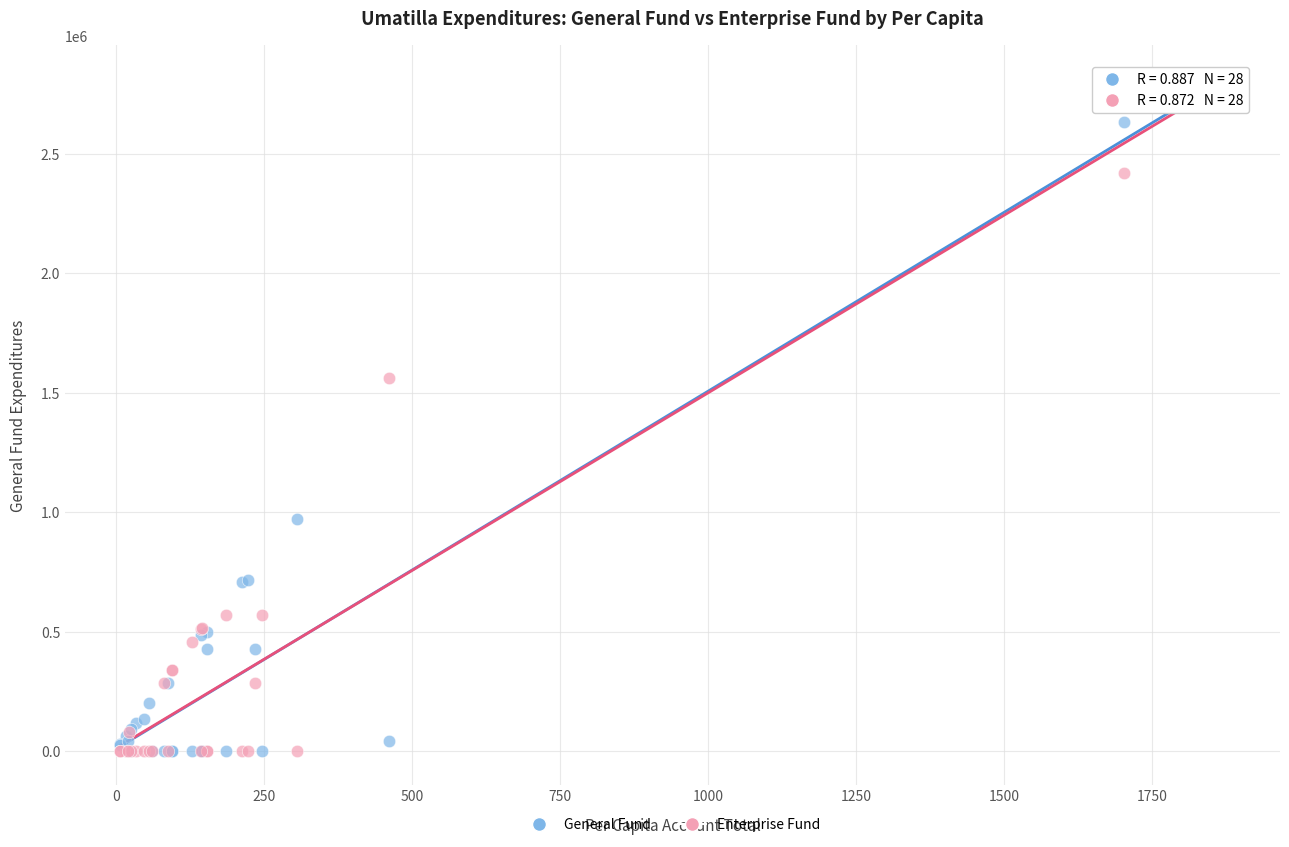

In the Enterprise Fund series, what Y value is closest to 1209004?

1563459